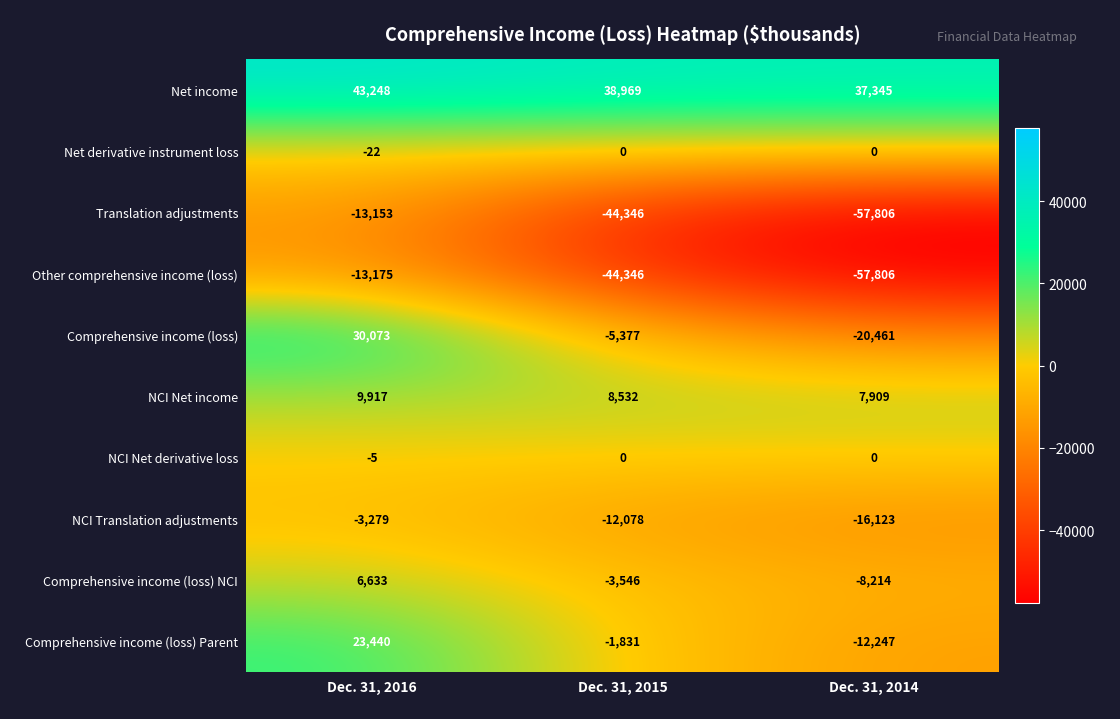

Which category has the highest value across all series?

Dec. 31, 2016